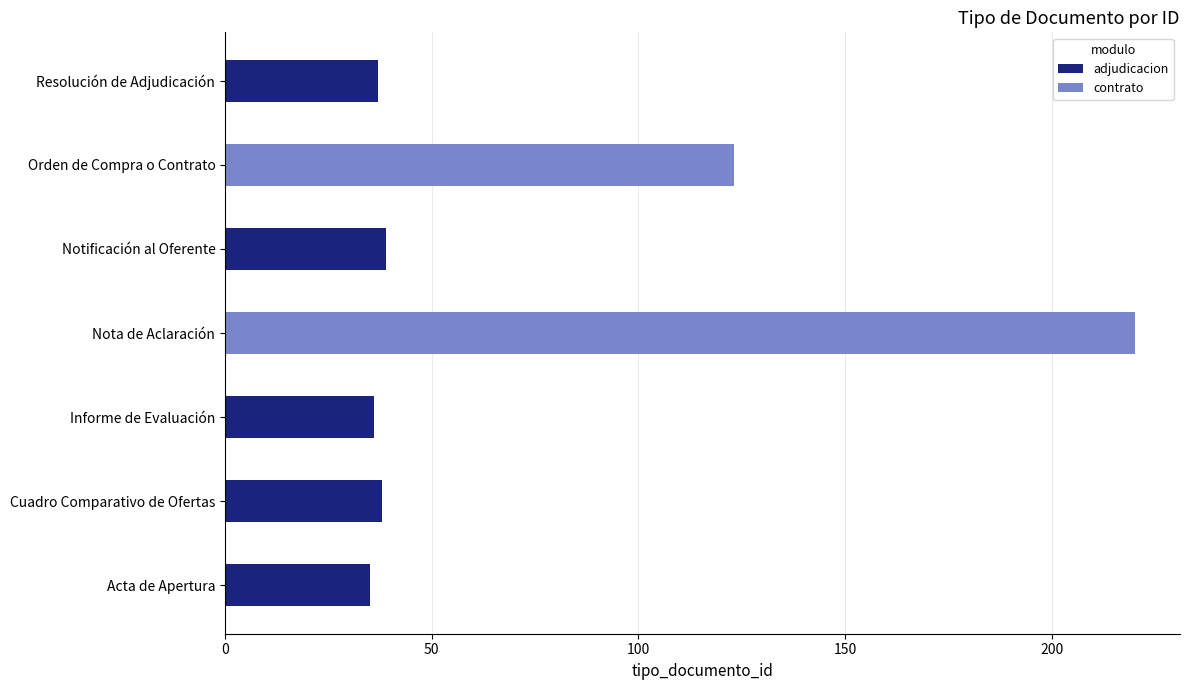

What is the difference between the maximum and second lowest values?

184